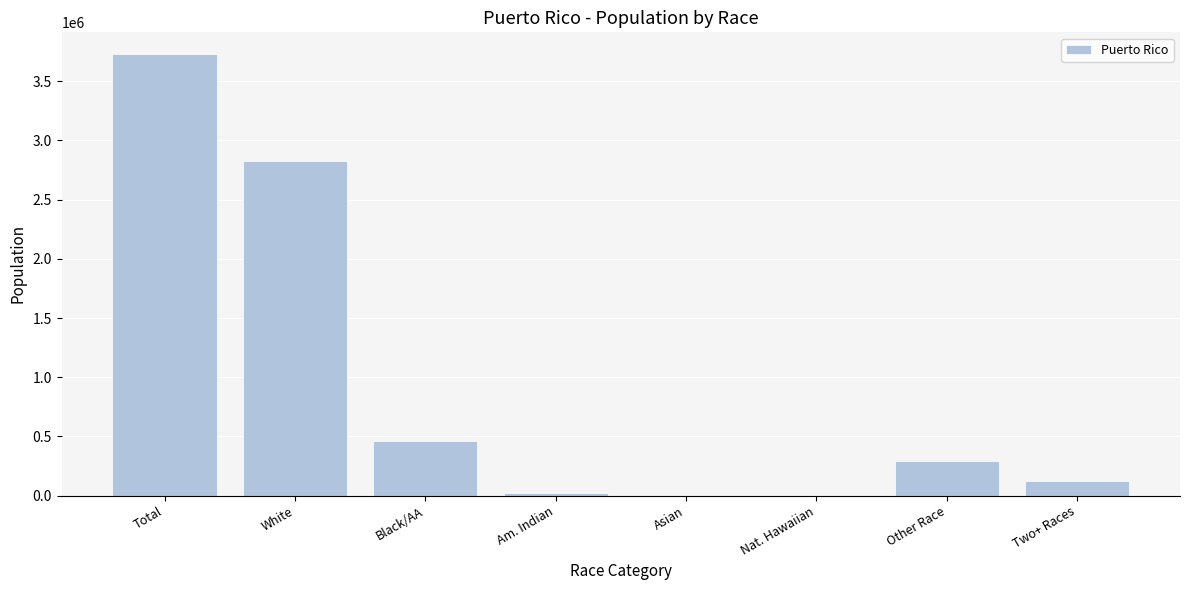

What is the difference between the values at Am. Indian and White?

2805261